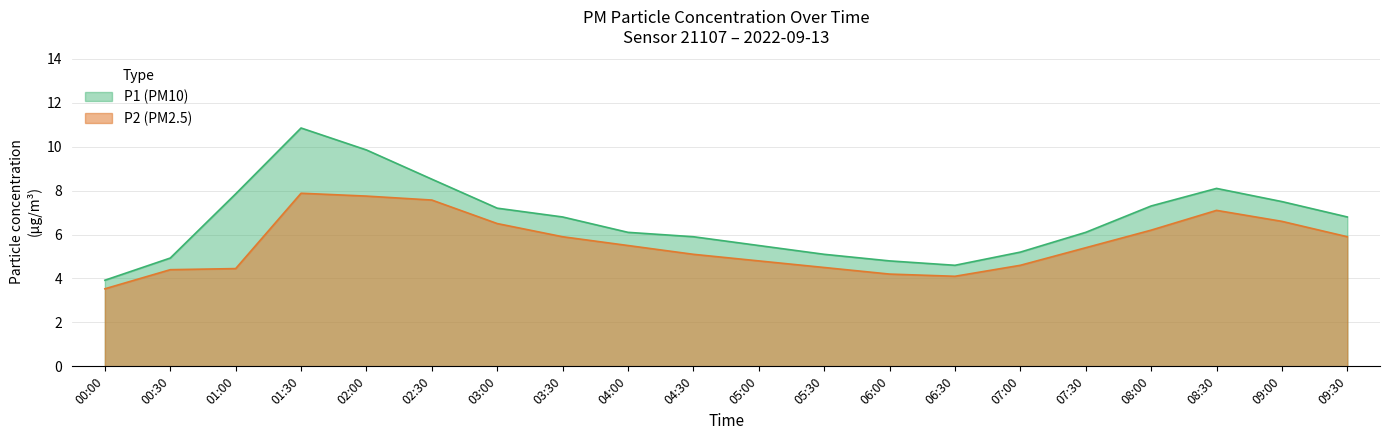

Where is P1 nearest to the value 7?

03:00